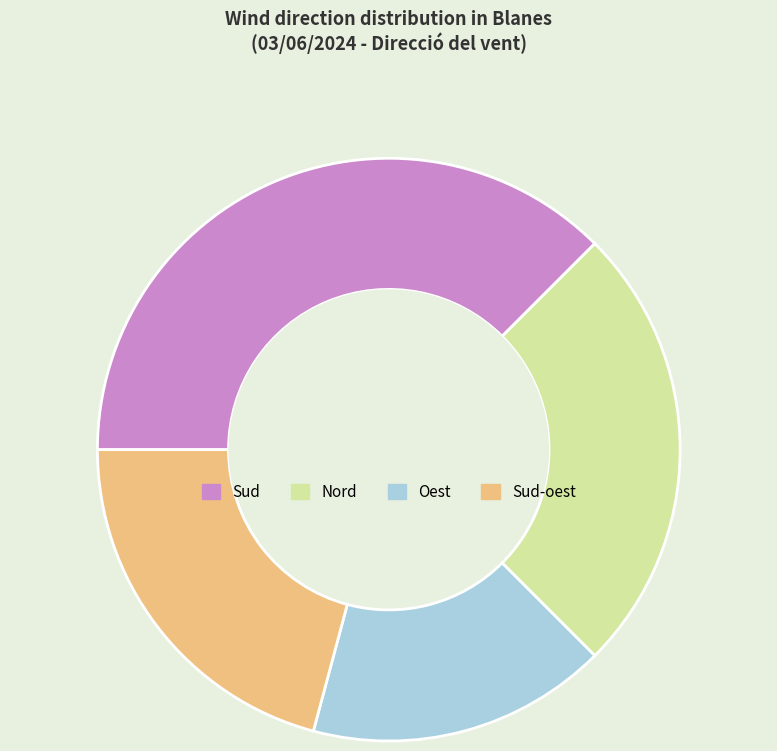

Count the number of slices in the pie.

4